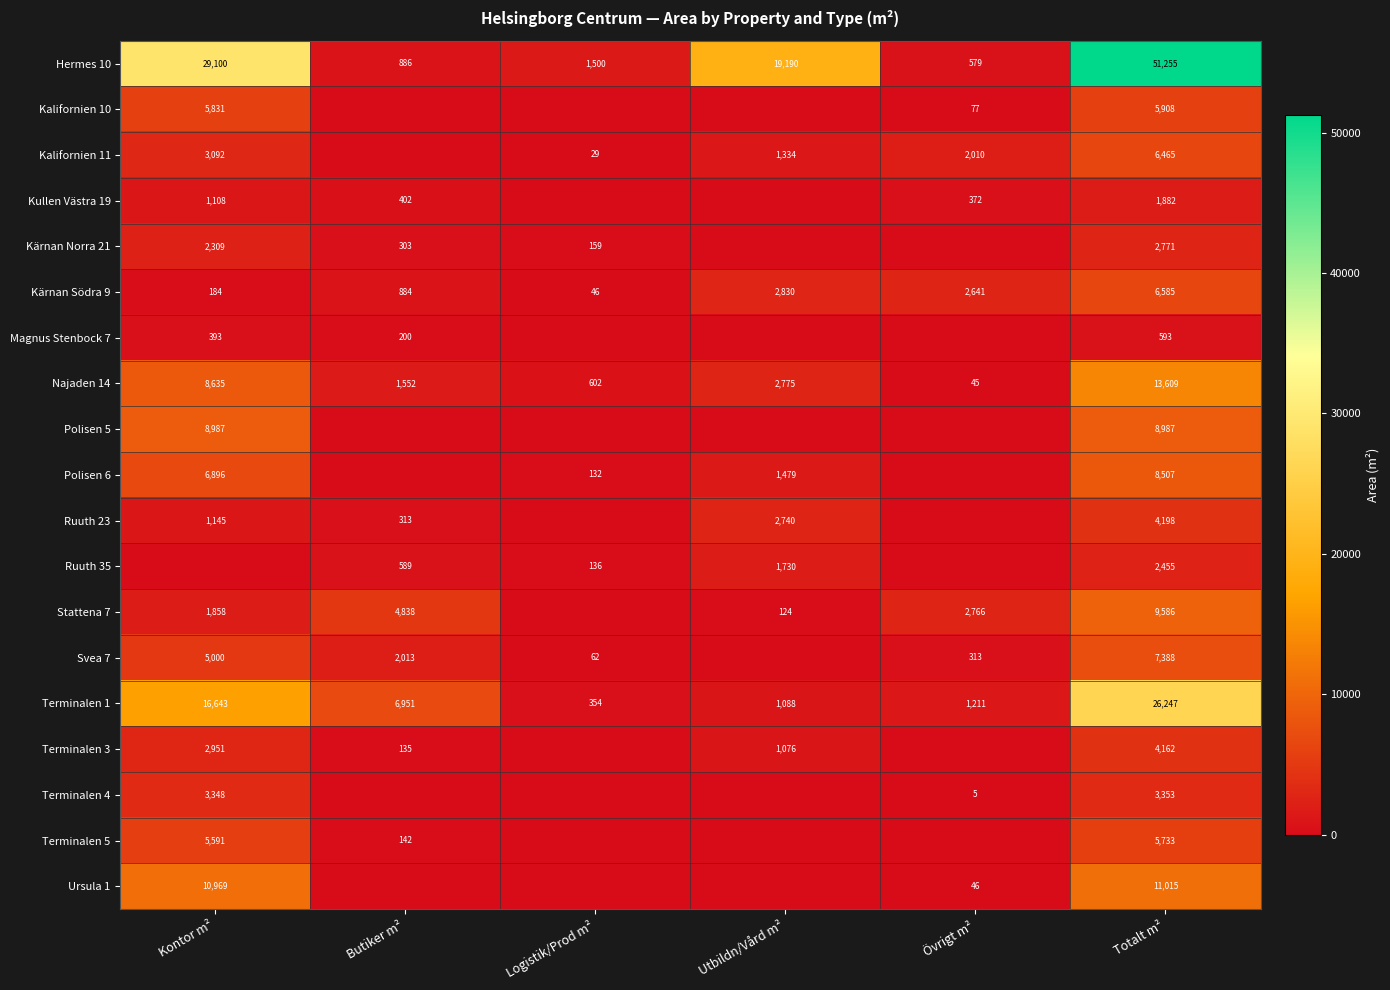

True or false: Kärnan Södra 9 has a value of 3796 at Övrigt m².

False